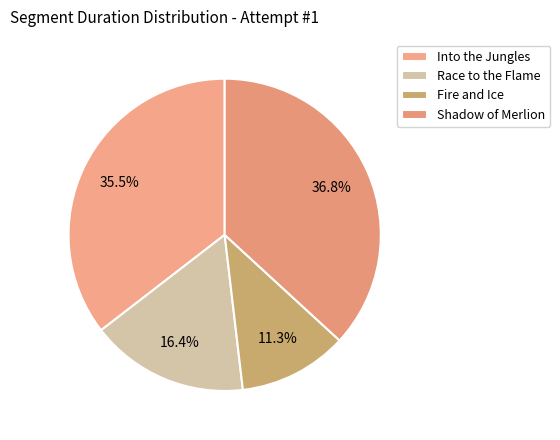

Is the sum of Into the Jungles and Shadow of Merlion greater than half?

Yes